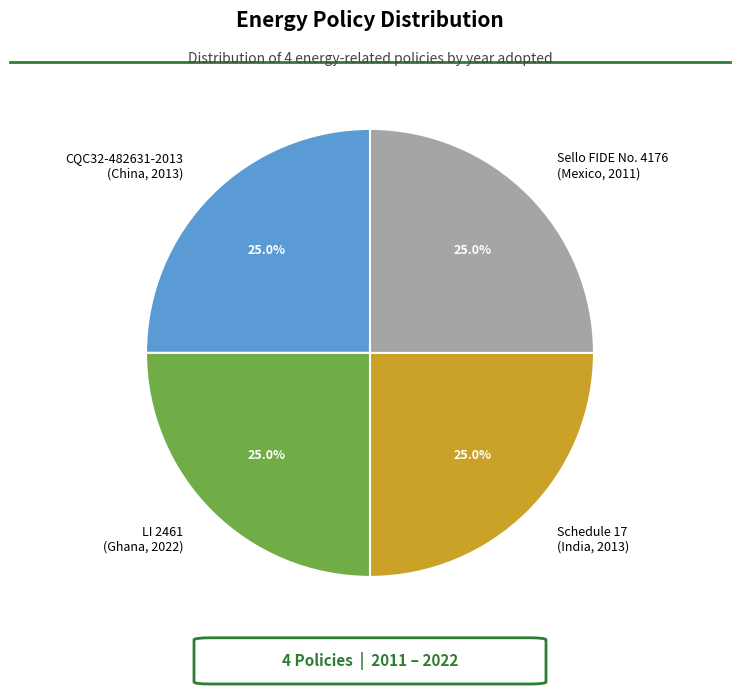

Combined, do Schedule 17 (India, 2013) and LI 2461 (Ghana, 2022) account for over 50%?

Yes